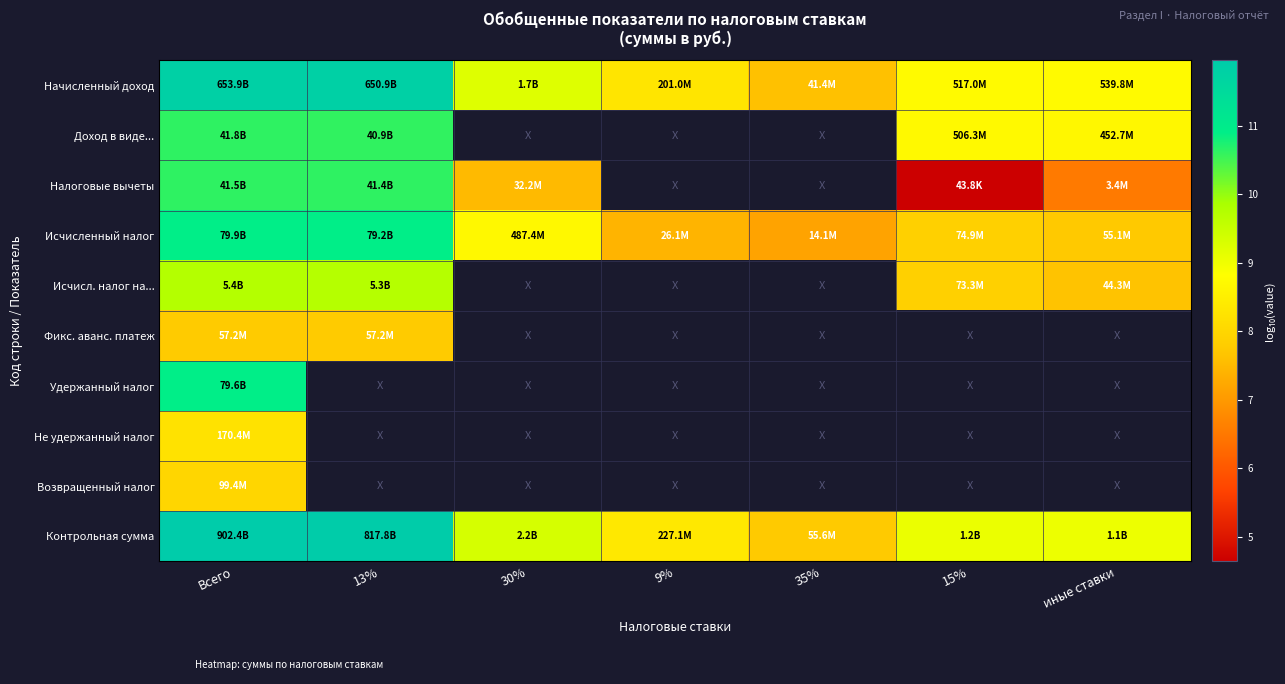

At how many categories does at least one series exceed 8?

6